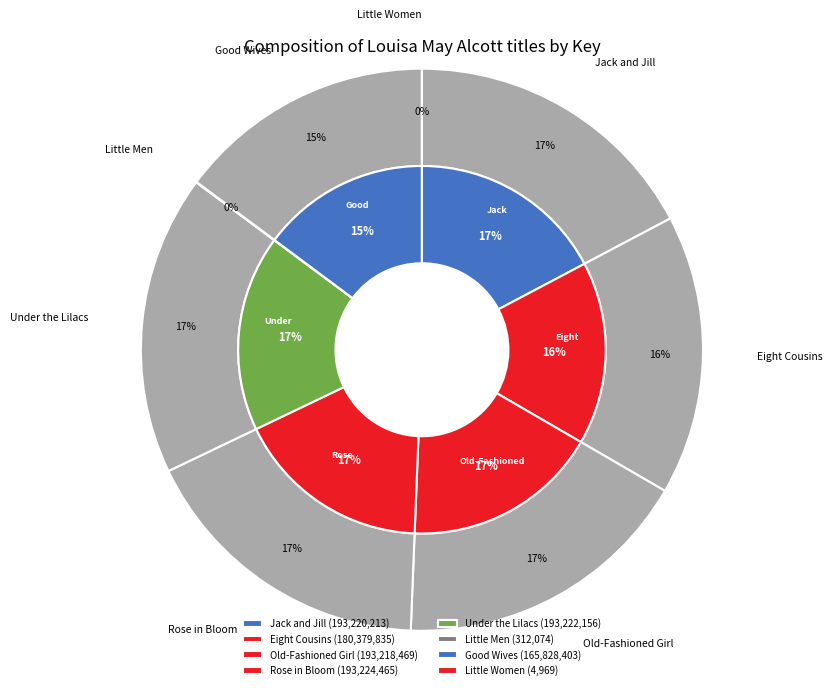

Do Rose in Bloom and Jack and Jill together represent more than half of the pie?

No